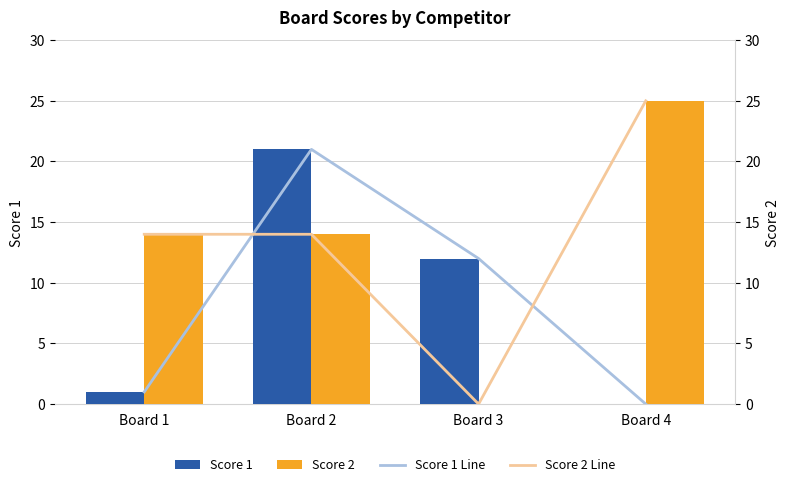

How many Score 2 Line values are between 14 and 25?

3